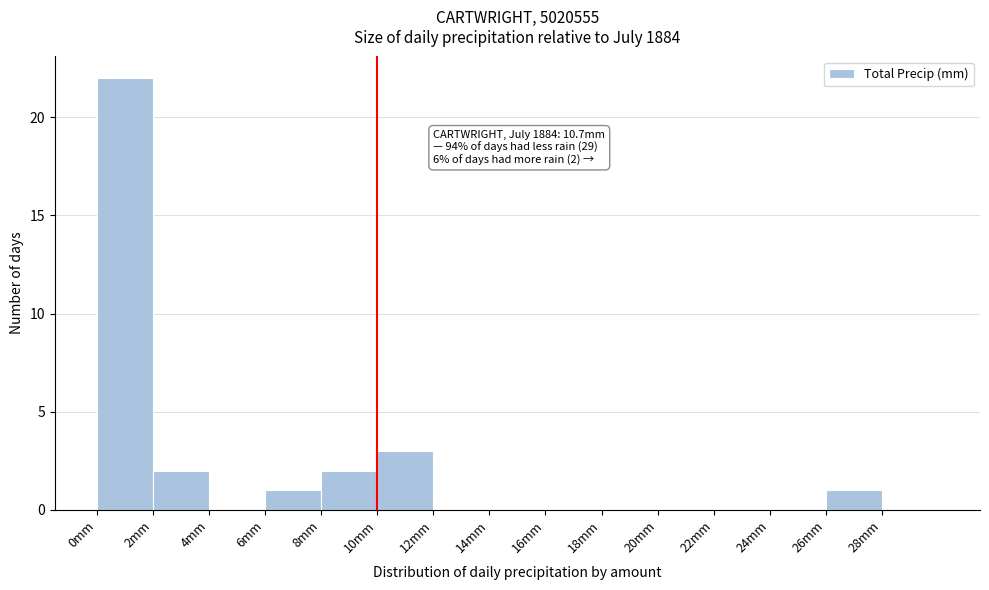

Over which range of the x-axis is the bar tallest?

0 to 2